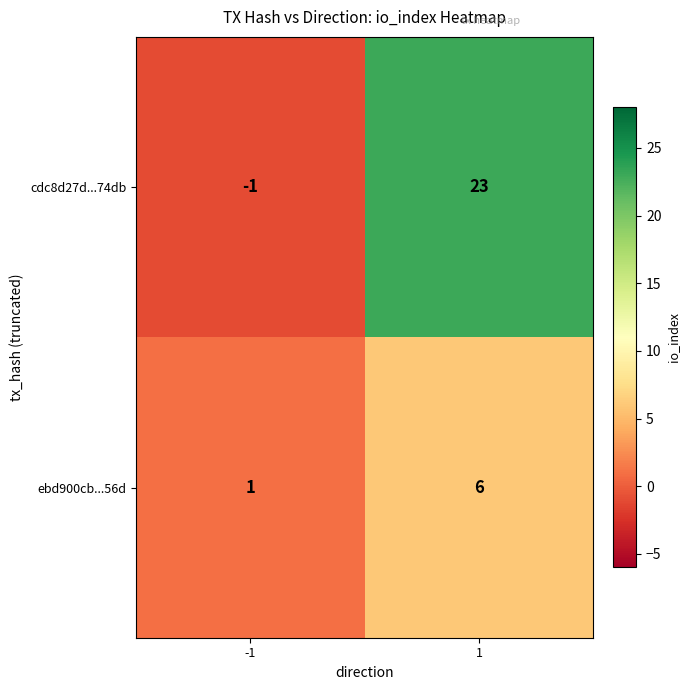

What is the difference between the ebd900cb...56d values at 1 and -1?

5